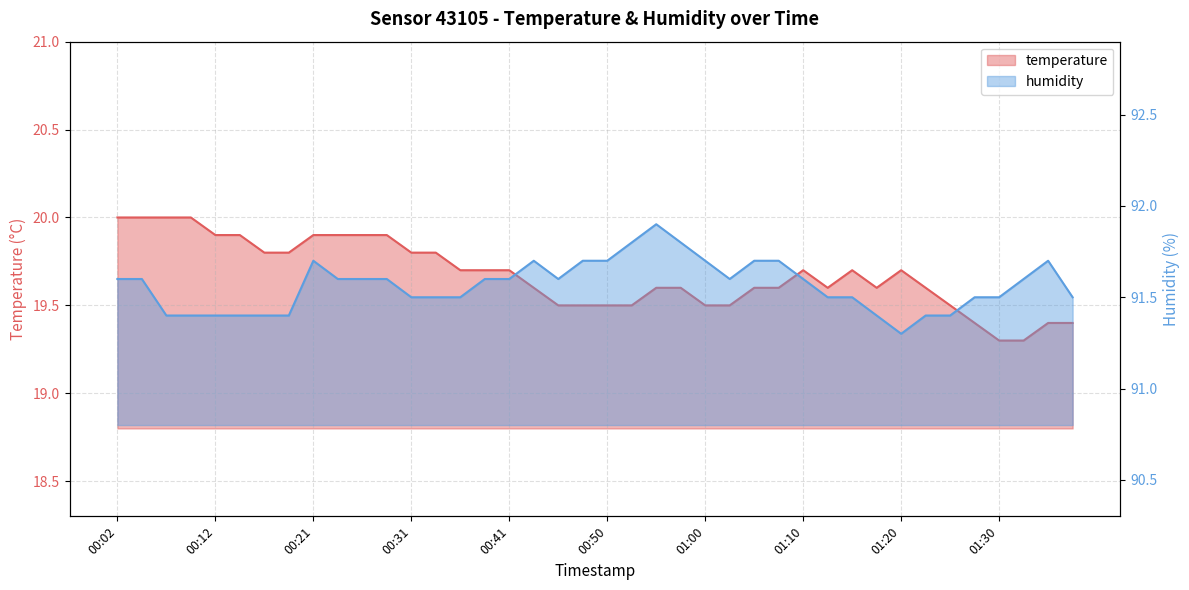

At which label is temperature closest to 19?

01:30